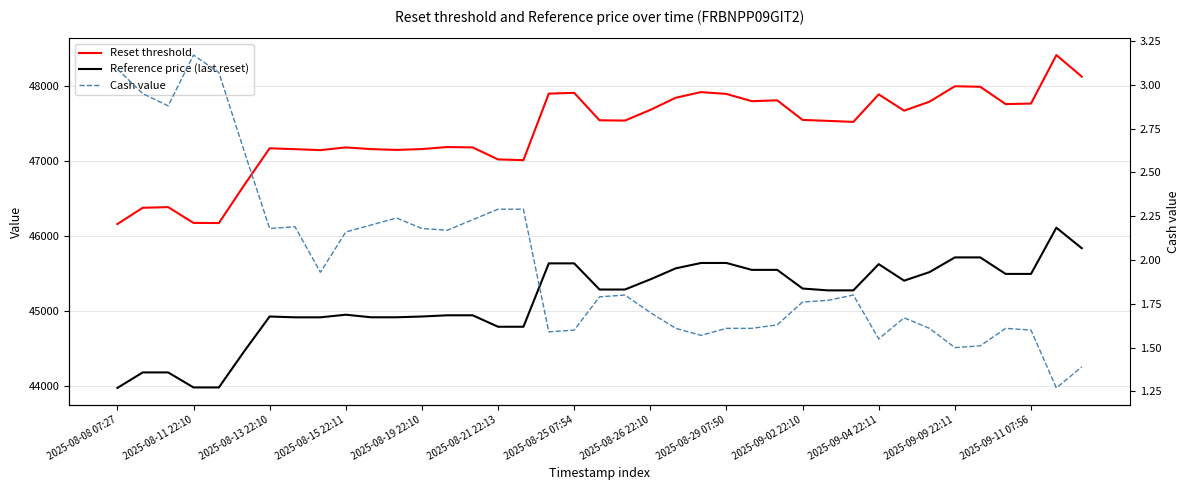

What is the difference between the highest and lowest values at 31?

47669.2